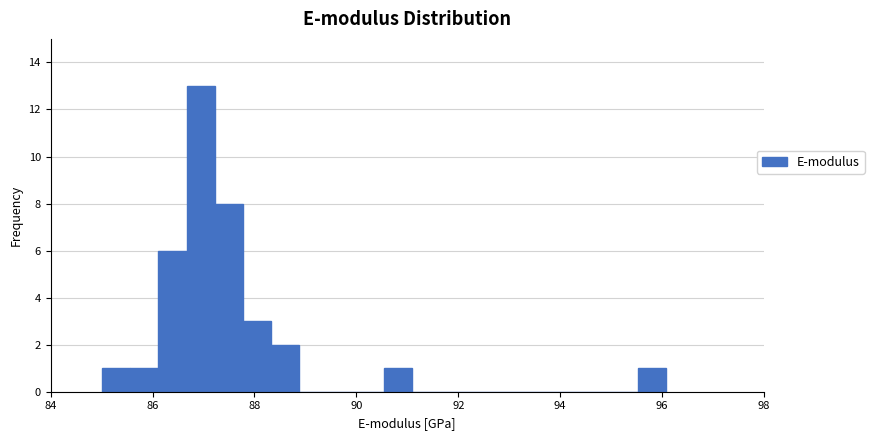

Around what value on the x-axis is the tallest bar? Give the approximate position of its centre, as read against the axis.

87.0